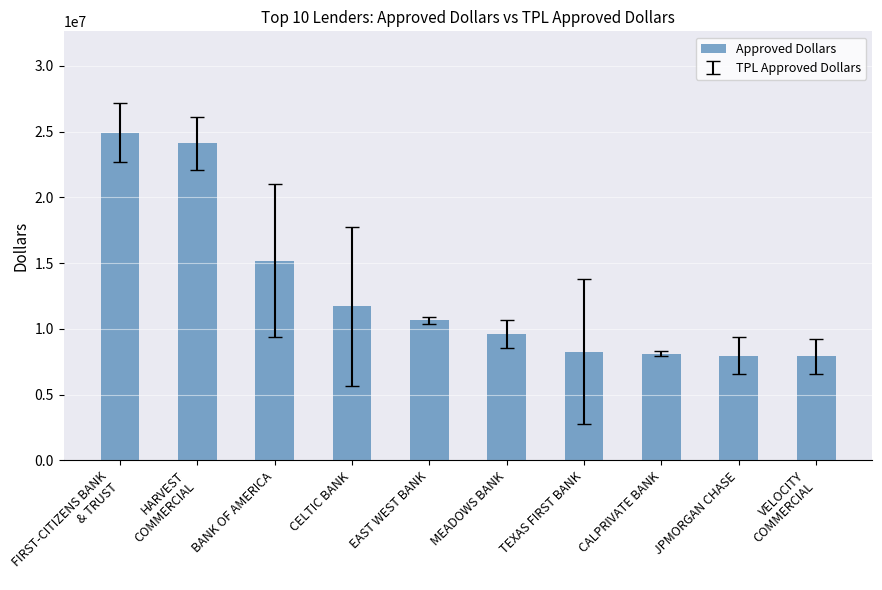

Count the number of categories in the chart.

10